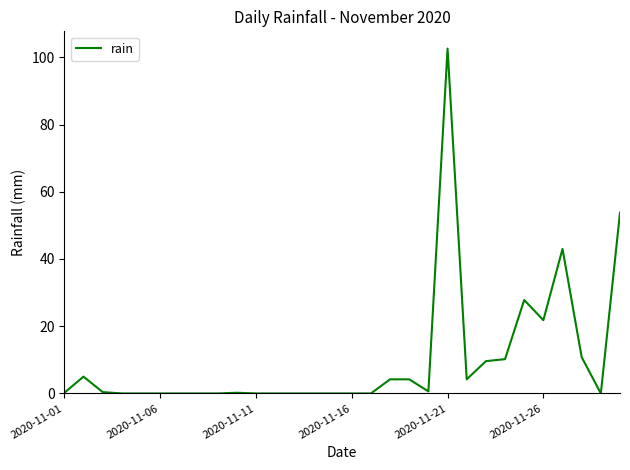

True or false: there are more than 0 points higher than both neighbors.

True